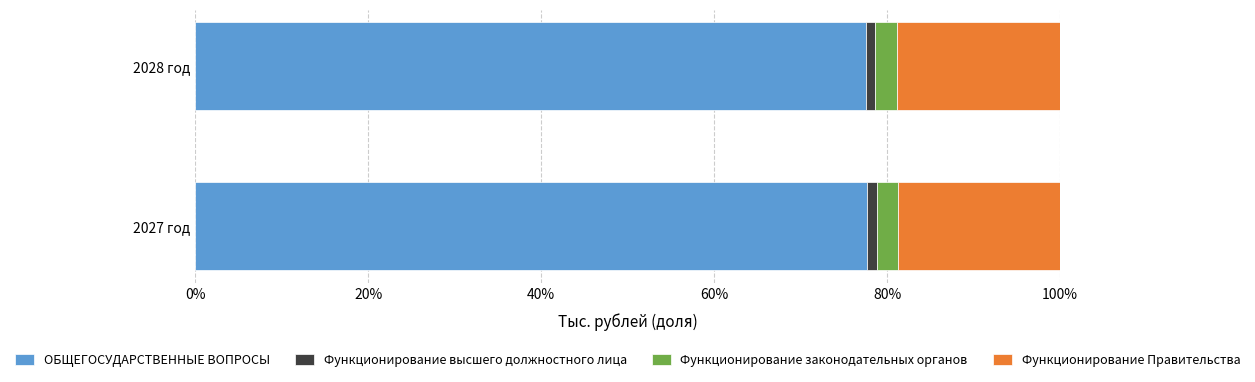

What is the sum of all ОБЩЕГОСУДАРСТВЕННЫЕ ВОПРОСЫ values?

155.3